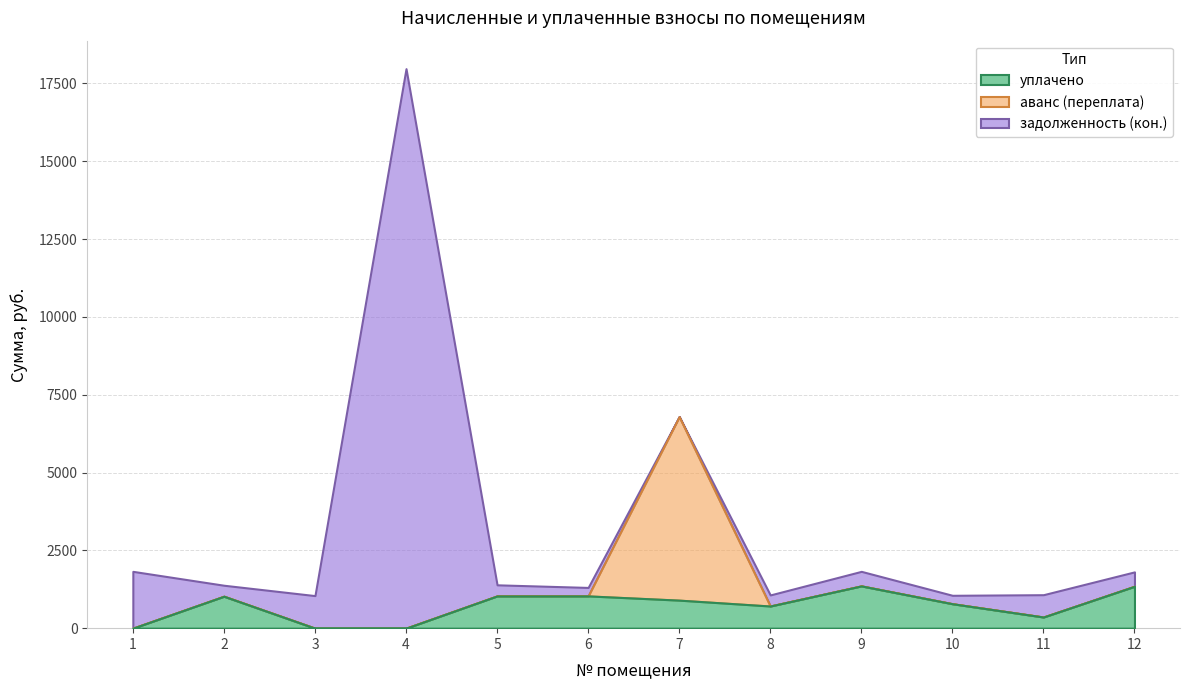

At 7, list the series in order from smallest to largest.

задолженность (кон.), уплачено, аванс (переплата)